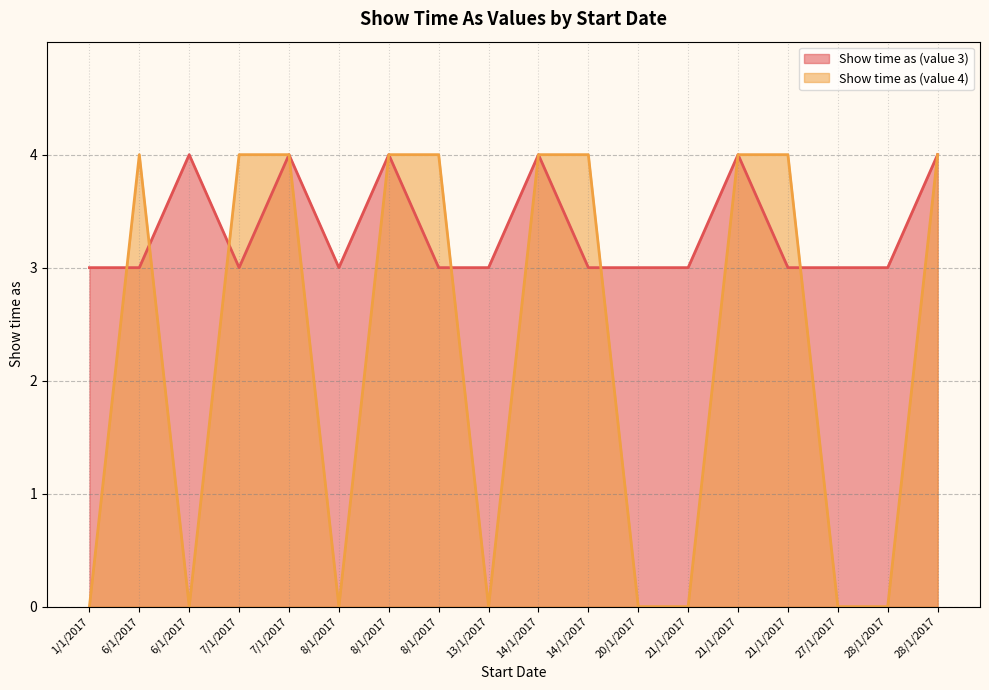

How many categories are shown in the chart?

18